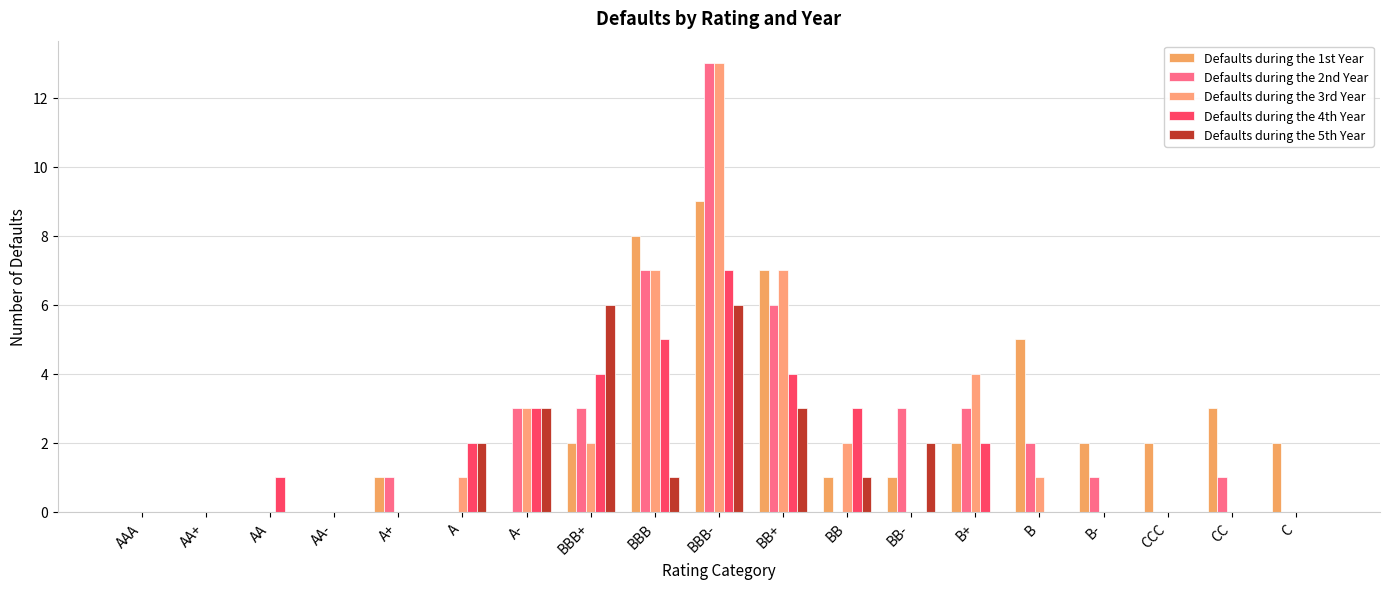

Which series has the largest total across all categories?

Defaults during the 1st Year